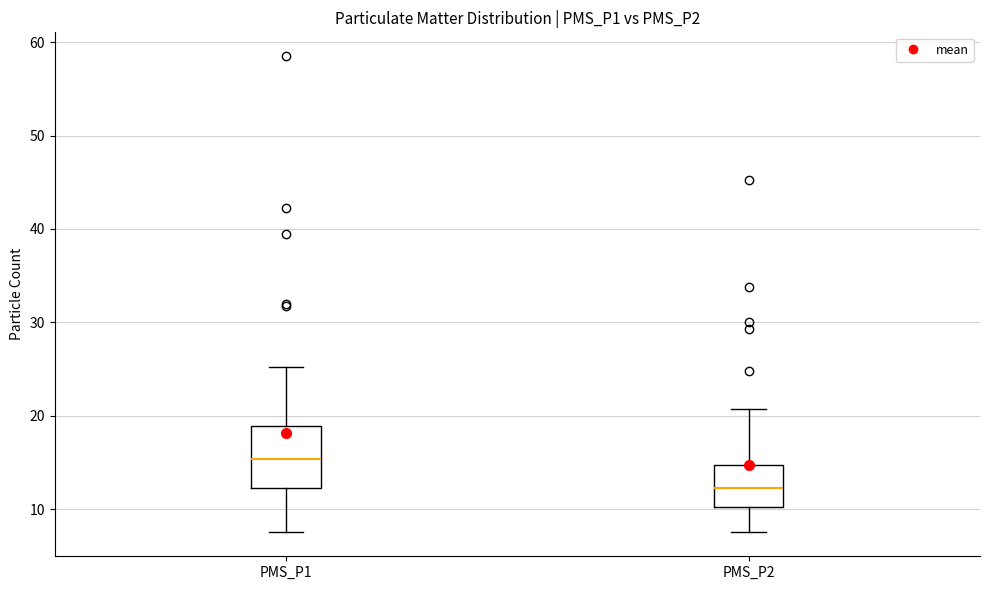

Which box's median line is the highest?

PMS_P1